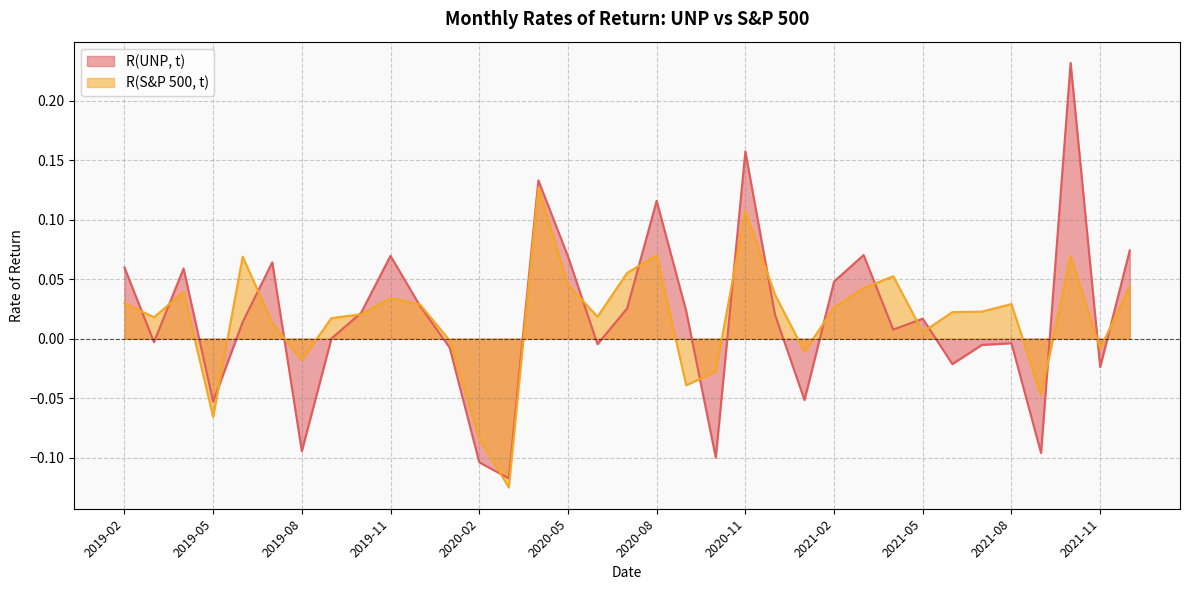

Is it true that R(S&P 500, t) equals -0.1 at 2021-09?

False